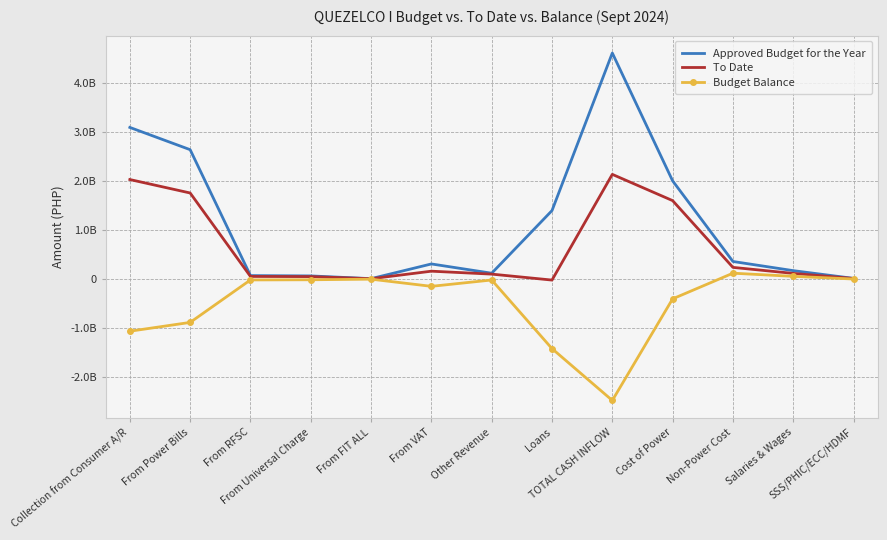

True or false: To Date has a value of 12708241.5 at SSS/PHIC/ECC/HDMF.

True